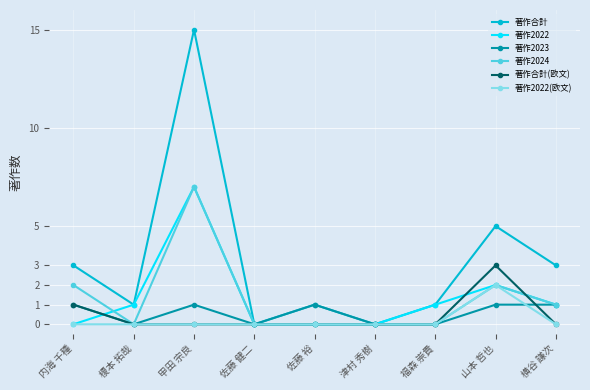

Is the value of 著作2024 at 佐藤 健二 greater than the value of 著作合計(欧文) at 内海 千種?

No